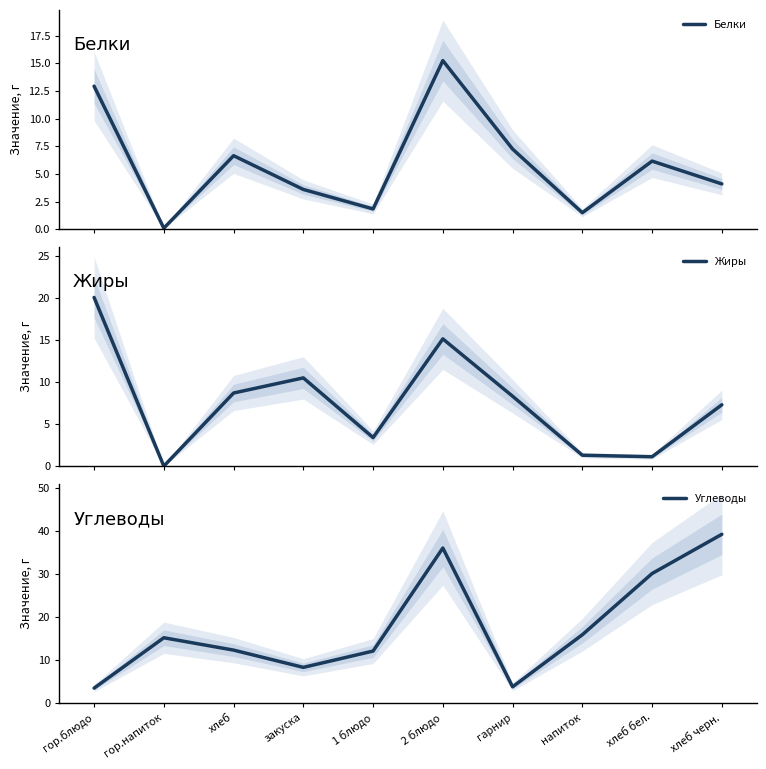

At which label does Углеводы reach its peak?

хлеб черн.